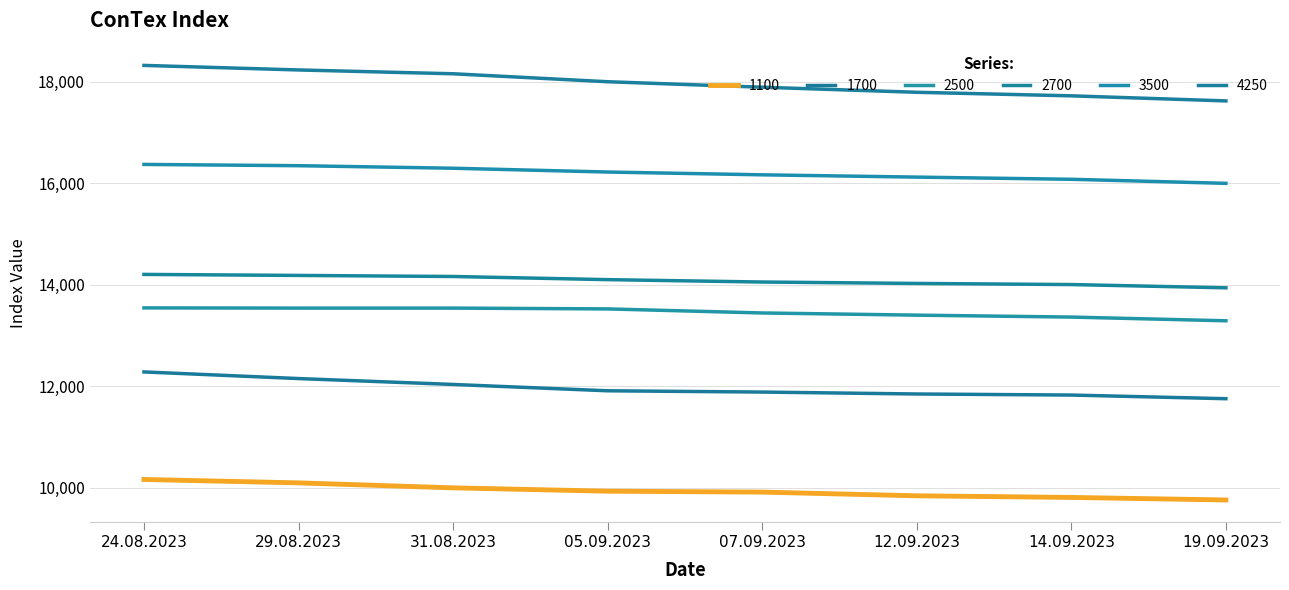

How many lines are shown in the chart?

6